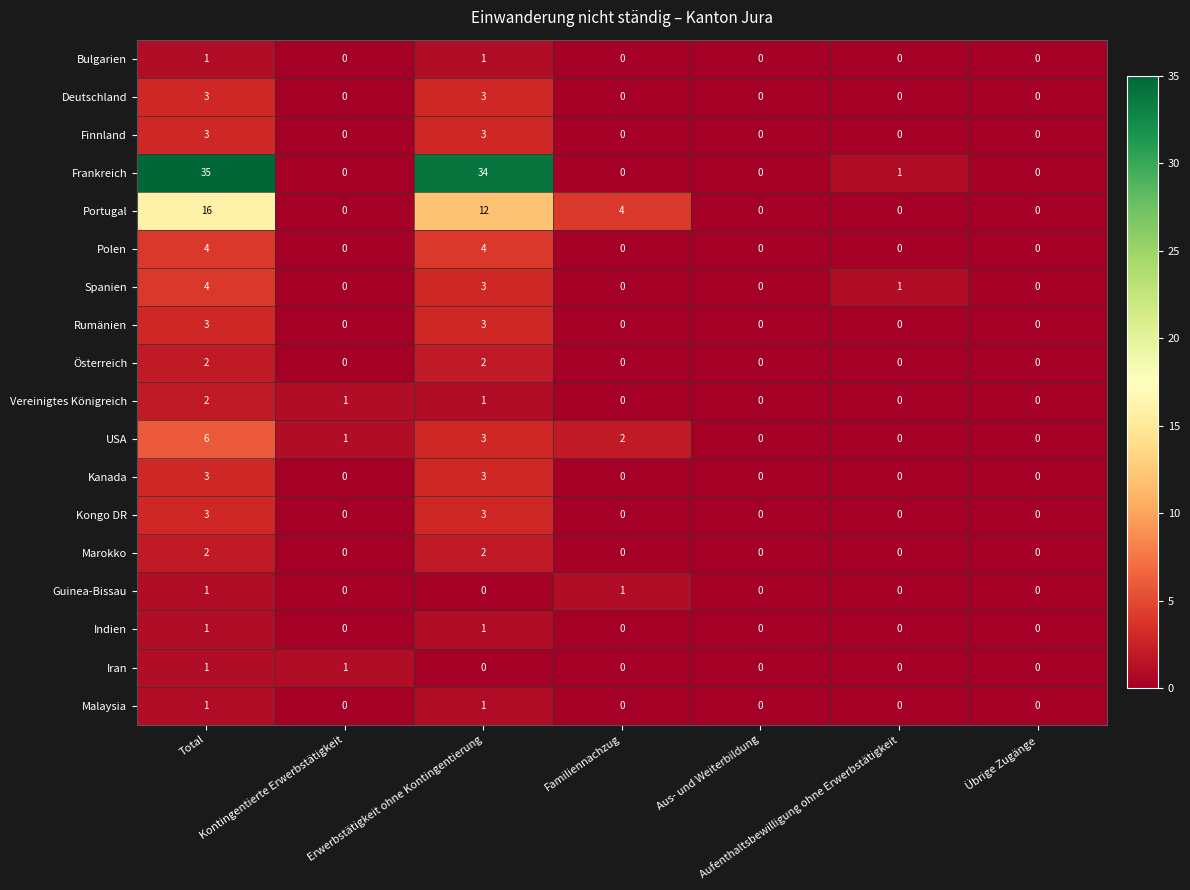

What is the difference between the maximum and minimum values in the Spanien series?

4